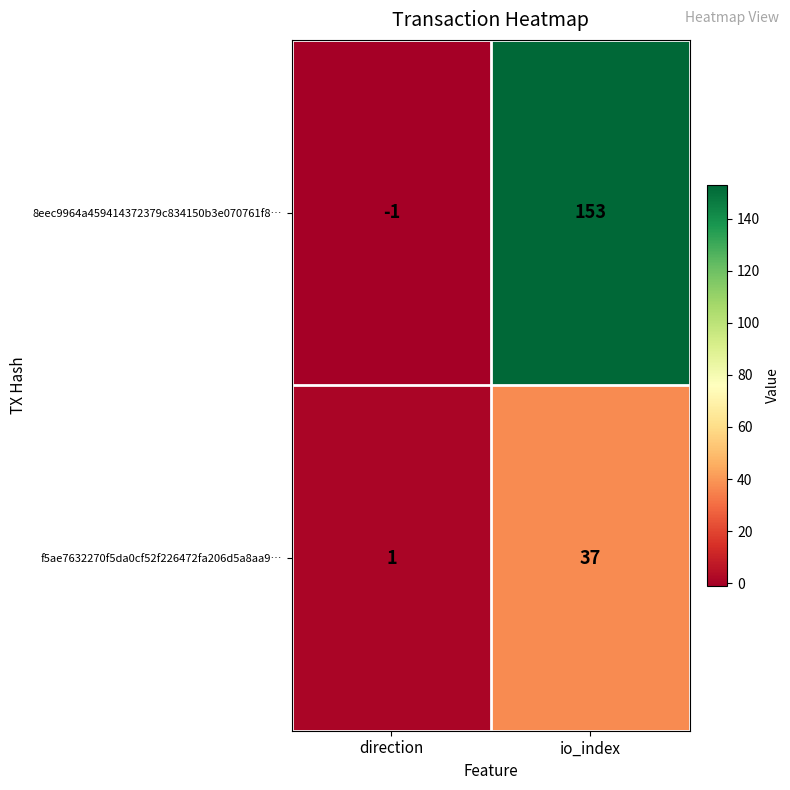

What is the difference between the 8eec9964a459414372379c834150b3e070761f8… values at direction and io_index?

154